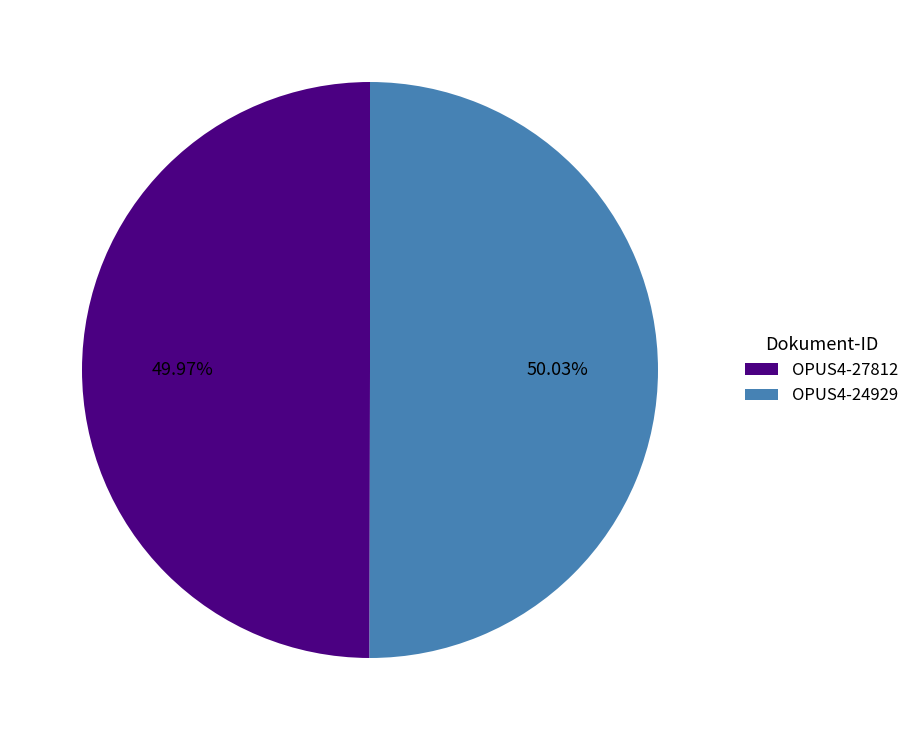

What is the ratio of the value at OPUS4-27812 to the value at OPUS4-24929?

1.0